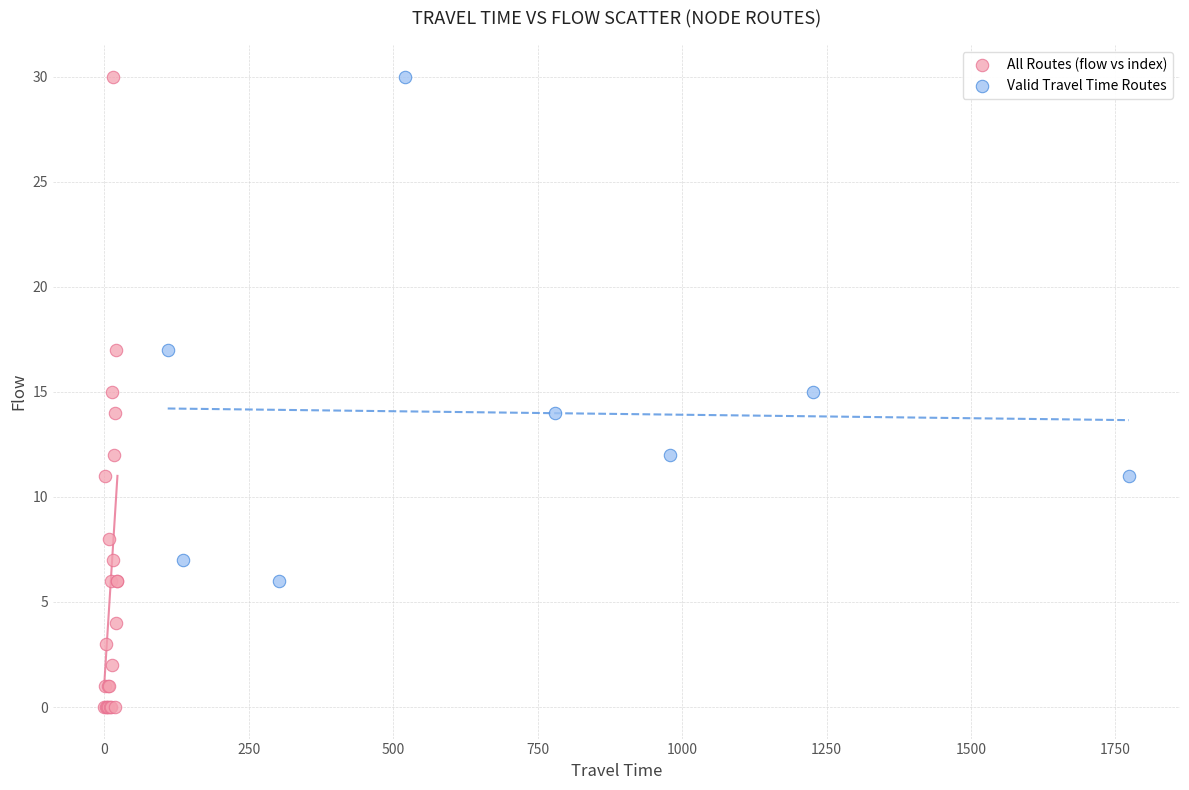

Which series has the widest spread of Y values?

All Routes (flow vs index)